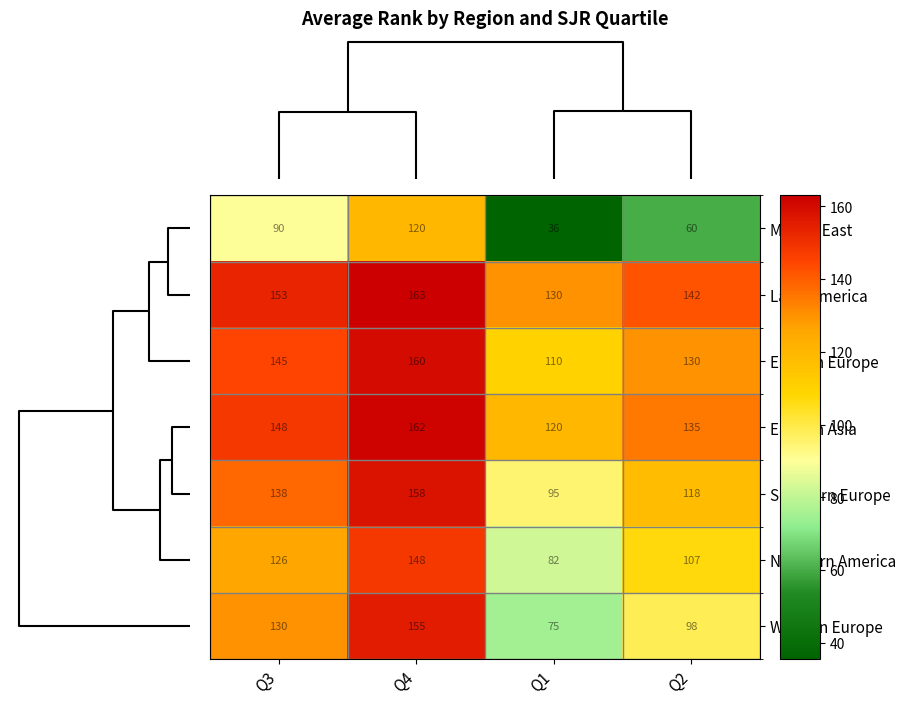

Reading left to right, list all the values displayed in this chart.

Middle East: 90	120	36	60
Latin America: 153	163	130	142
Eastern Europe: 145	160	110	130
Eastern Asia: 148	162	120	135
Southern Europe: 138	158	95	118
Northern America: 126	148	82	107
Western Europe: 130	155	75	98